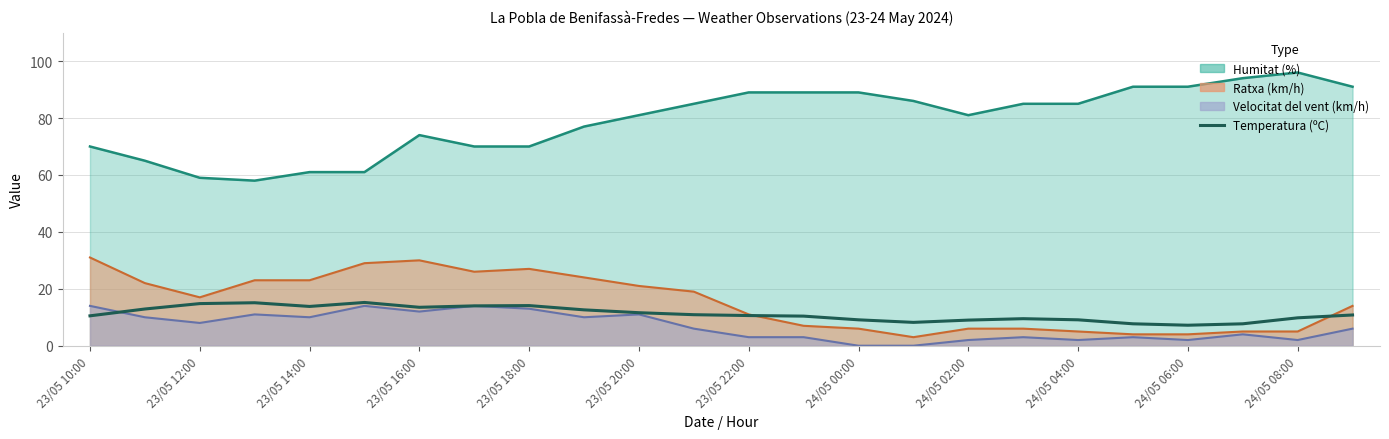

Where does the data first go above 10?

23/05 10:00